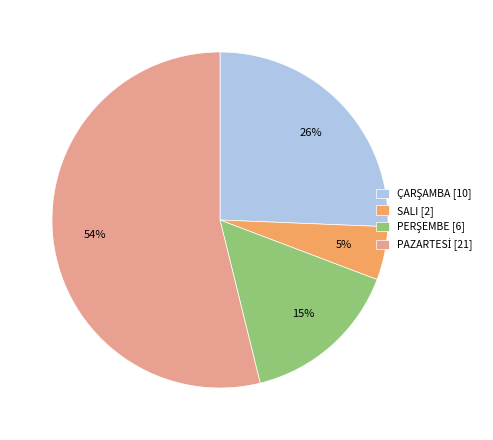

Is SALI [2] the majority of the pie?

No